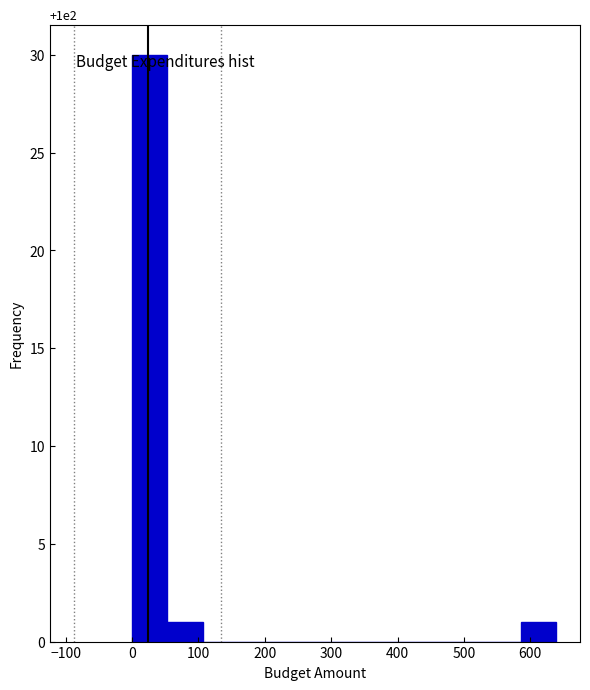

Which range on the x-axis has the tallest bar?

0 to 50